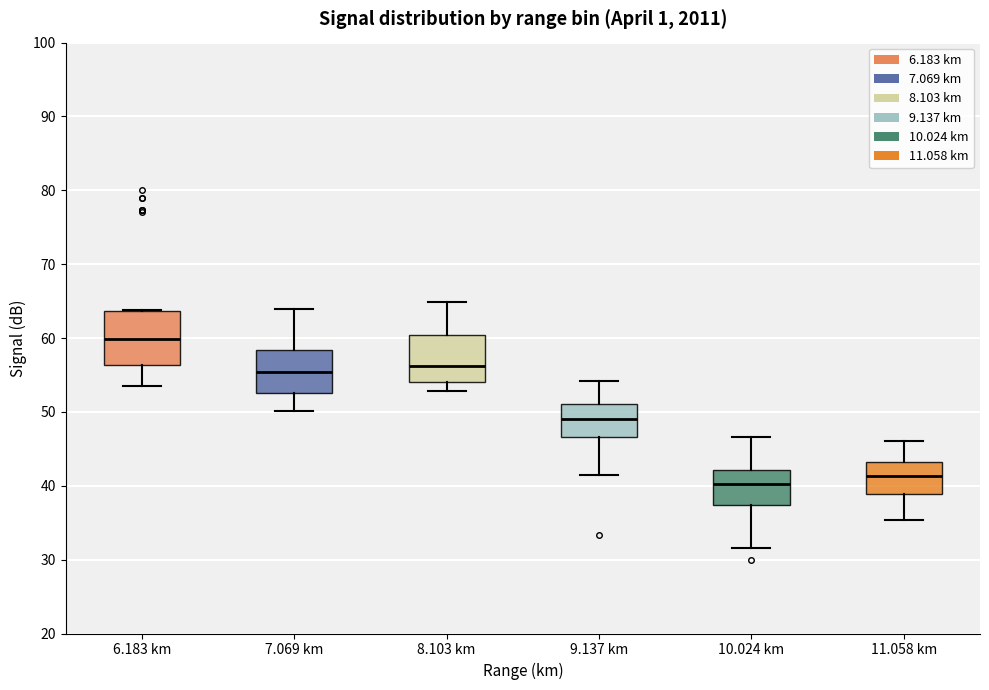

Reading left to right, read every box against the y-axis: the position of its median line, the range the box covers, and the ends of its whiskers. The values are not printed on the chart, so give them approximately, as read against the axis.

6.183 km: median 60, box 56 to 64, whiskers 54 to 64
7.069 km: median 55, box 53 to 58, whiskers 50 to 64
8.103 km: median 56, box 54 to 60, whiskers 53 to 65
9.137 km: median 49, box 47 to 51, whiskers 42 to 54
10.024 km: median 40, box 37 to 42, whiskers 32 to 47
11.058 km: median 41, box 39 to 43, whiskers 35 to 46